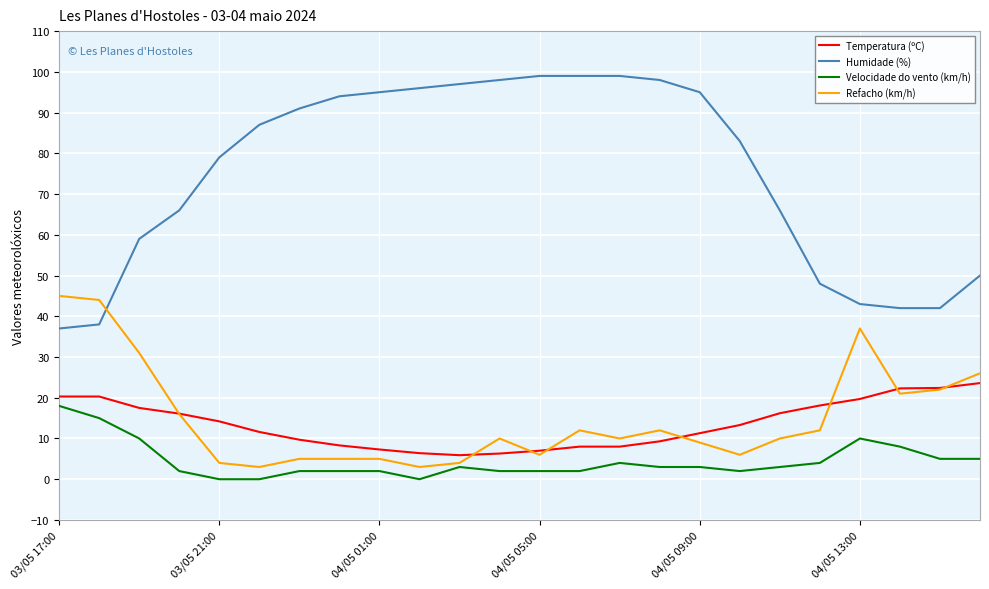

What is the maximum value shown in the chart?

99.0